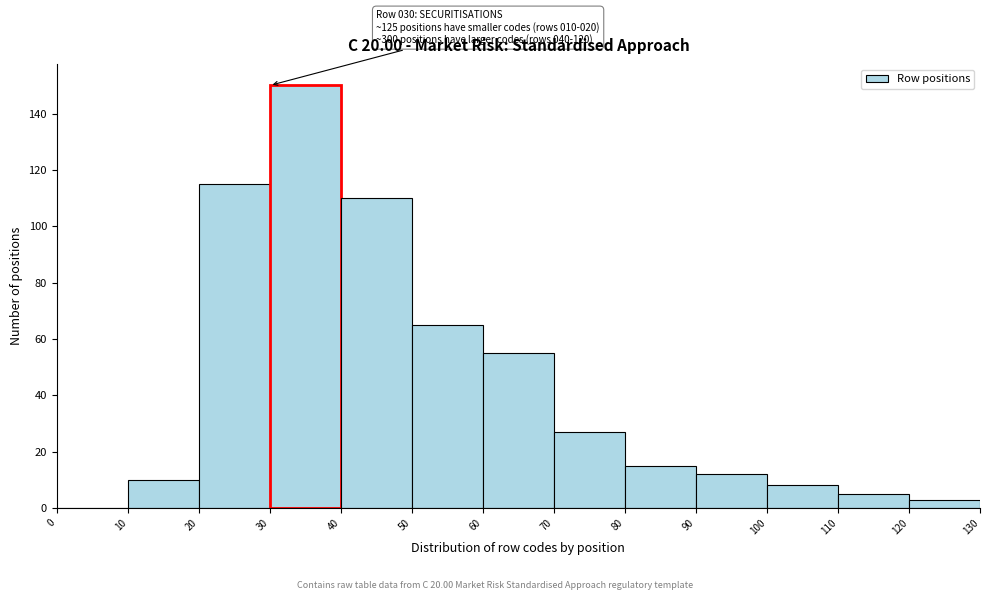

Which range on the x-axis has the tallest bar?

30 to 40